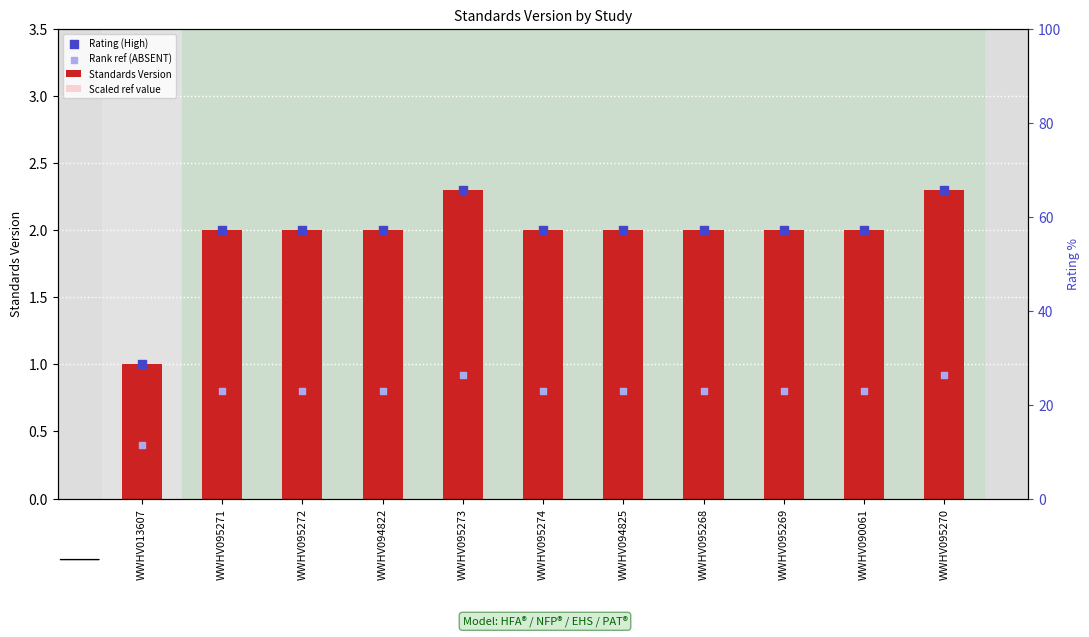

Is the value of Standards Version at WWHV095274 greater than the value of Scaled ref value at WWHV095273?

Yes